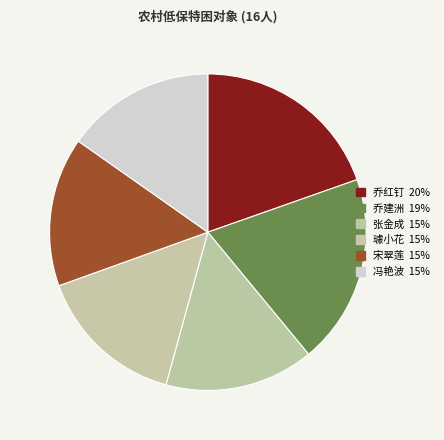

Count the number of slices in the pie.

6